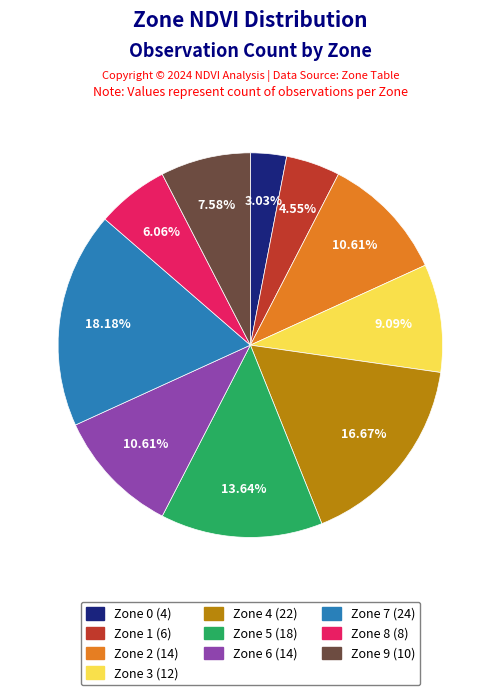

To the nearest percent, what percentage of the pie is Zone 1?

5%